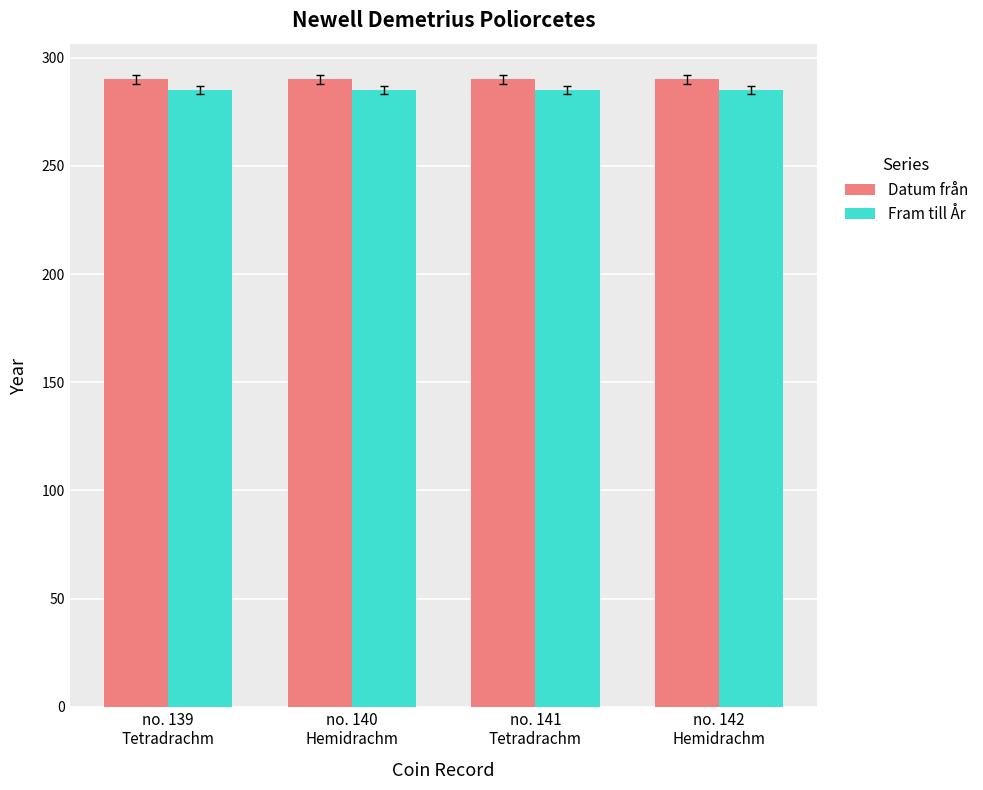

What is the sum of the Datum från values at no. 141
Tetradrachm and no. 139
Tetradrachm?

580